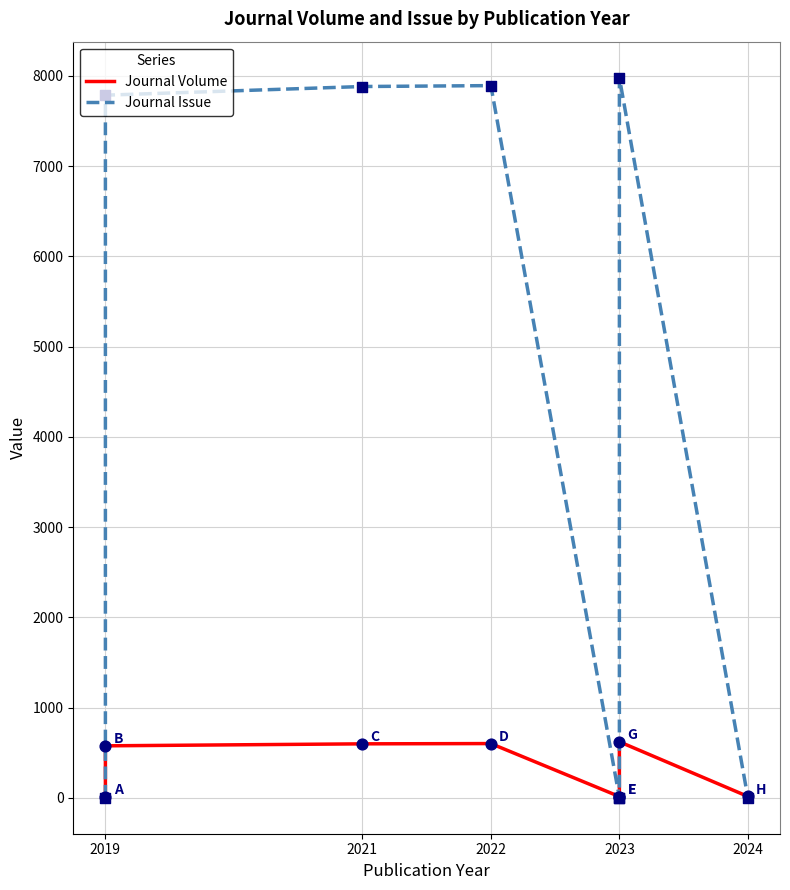

Which series contains the lowest Y value?

Journal Issue